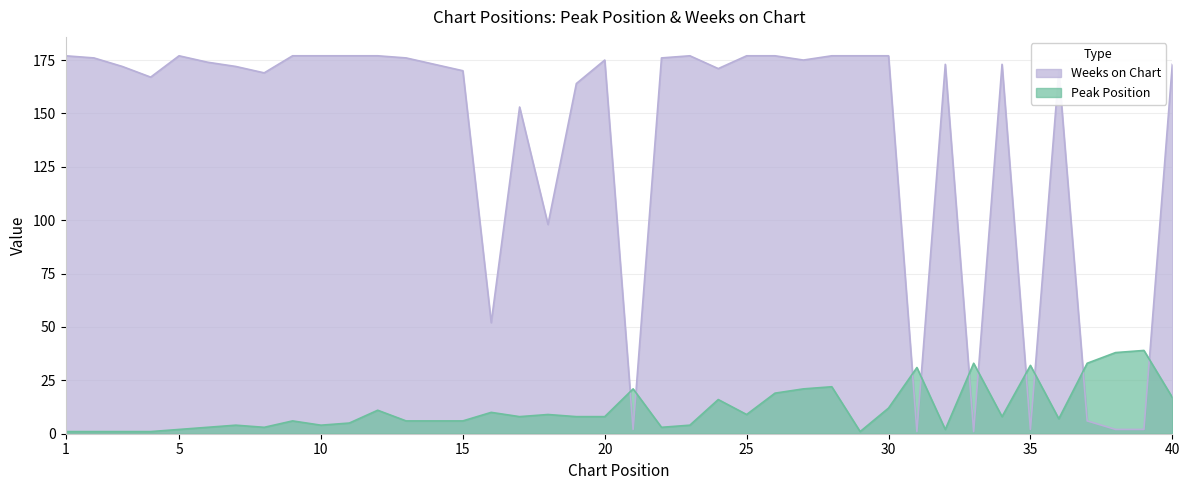

The value of Weeks on Chart at 36 is 170. True or false?

True